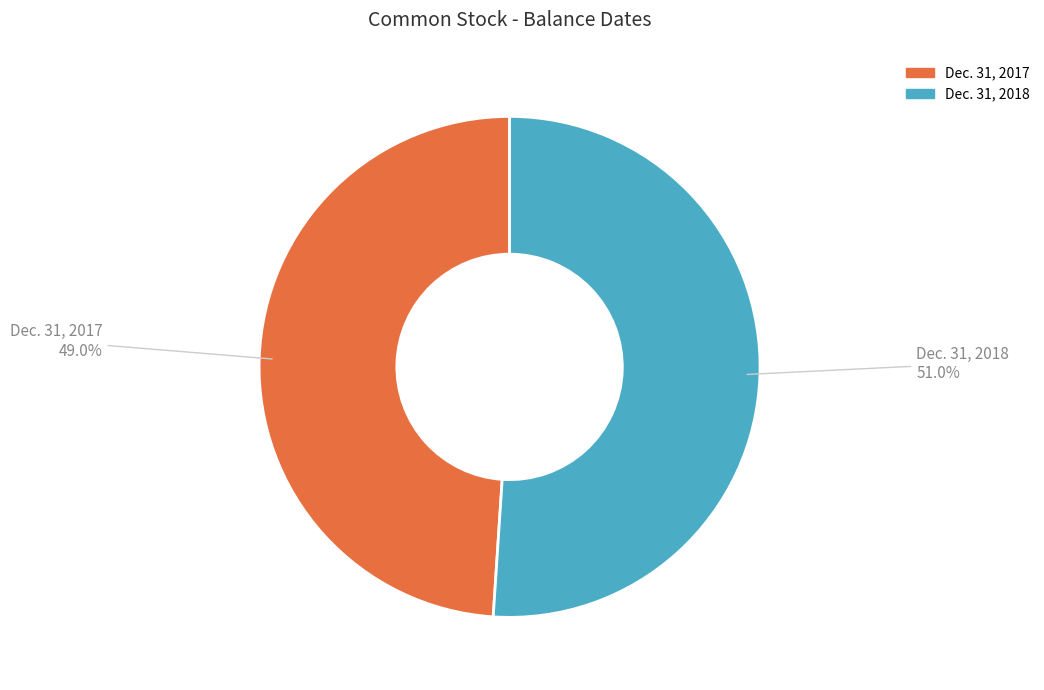

To the nearest percent, what is the average slice percentage?

50%